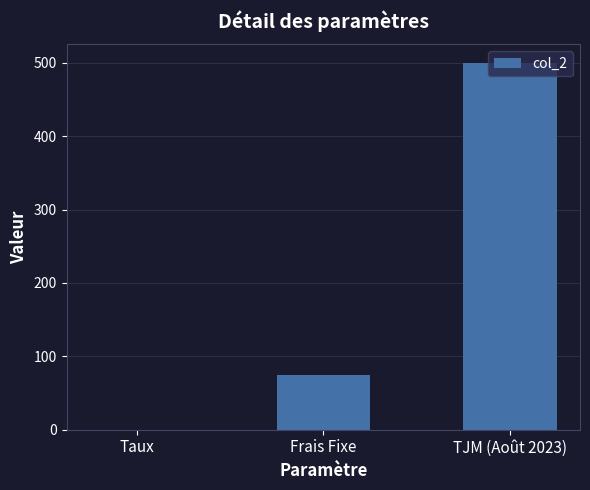

Which category has the highest value across all series?

TJM (Août 2023)